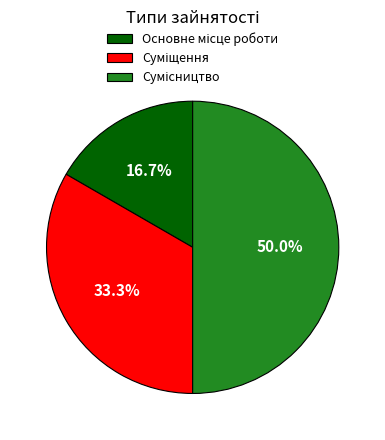

How many segments does this pie chart have?

3